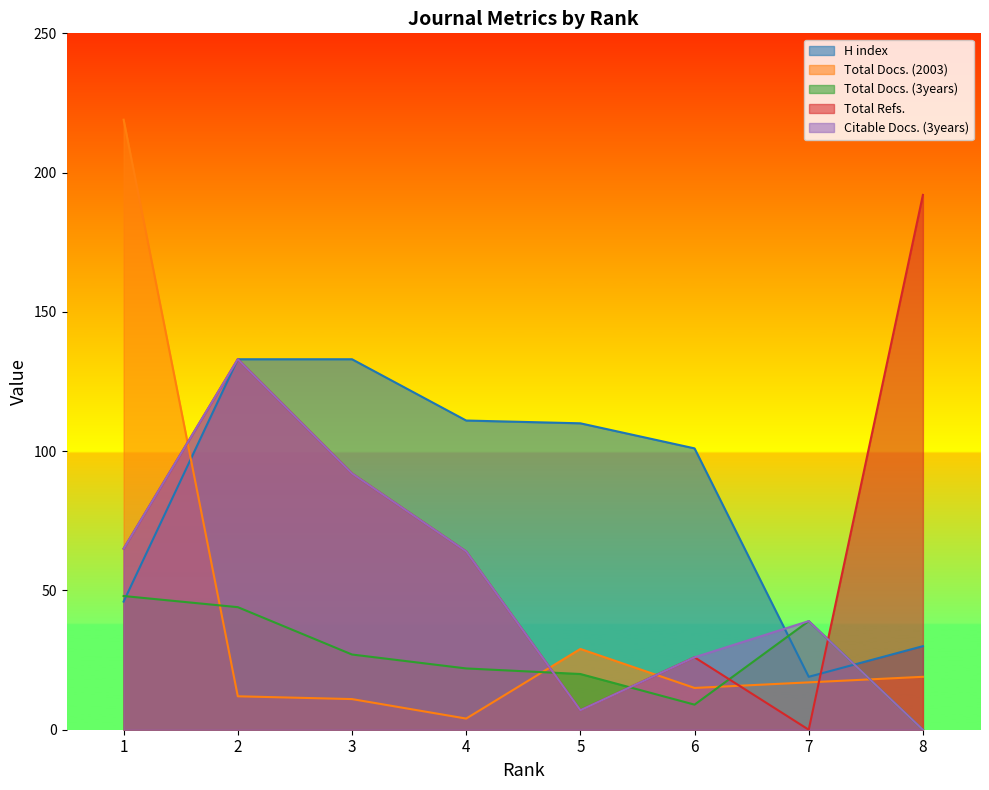

What value does the H index series have at 3, to the nearest 50?

150